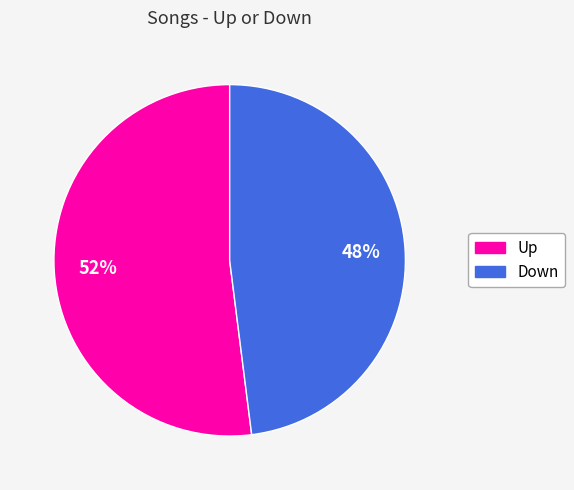

To the nearest percent, what is the difference between the largest and smallest slice percentages?

4%